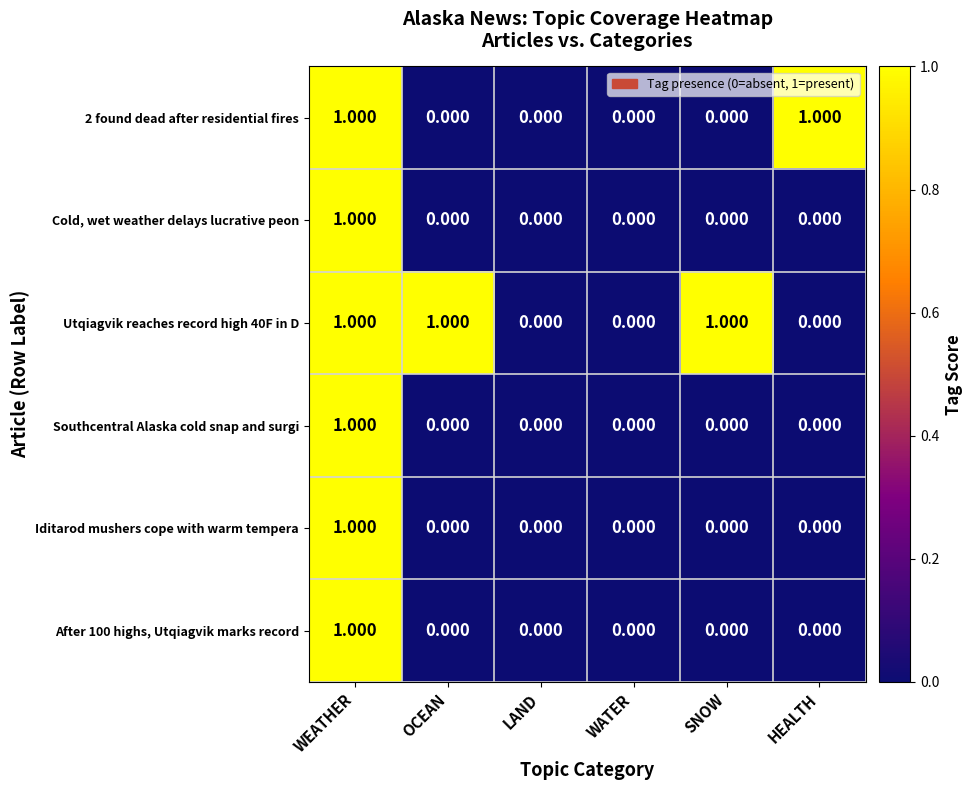

At which label does Iditarod mushers cope with warm tempera reach its peak?

WEATHER